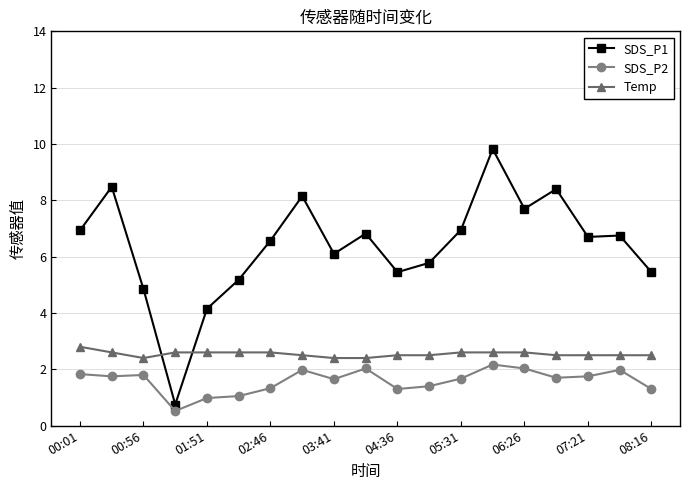

What is the average value of the SDS_P1 series?

6.4